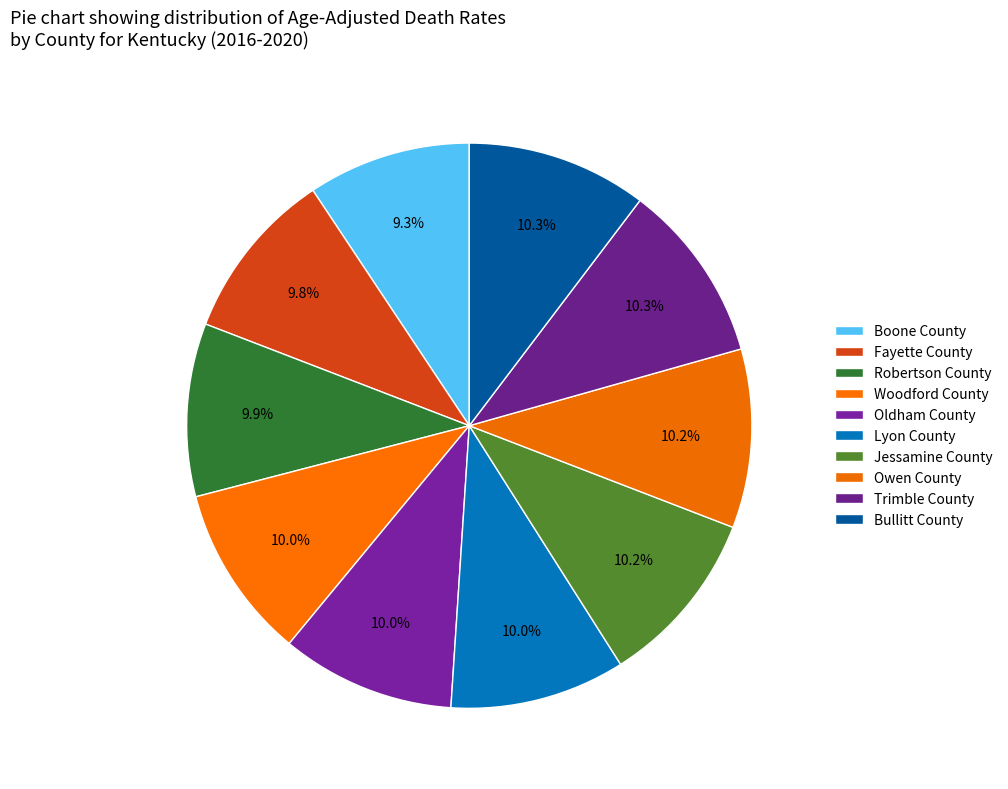

Count the number of slices in the pie.

10